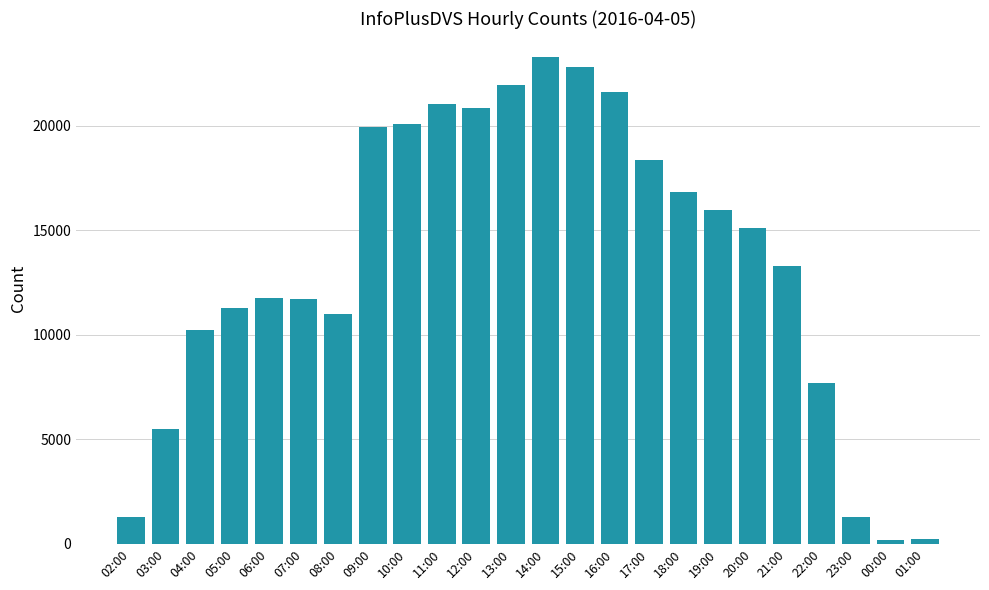

How many categories are shown in the chart?

24